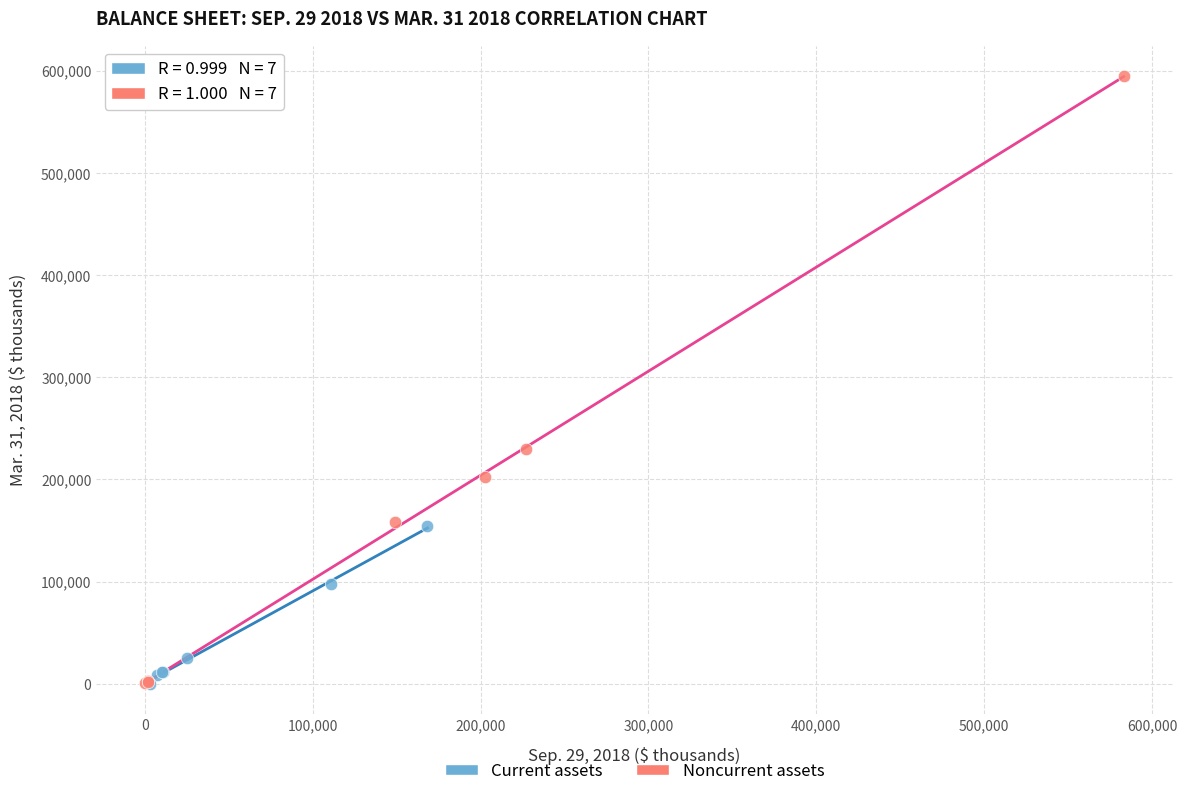

Which series has the widest spread of Y values?

Noncurrent assets